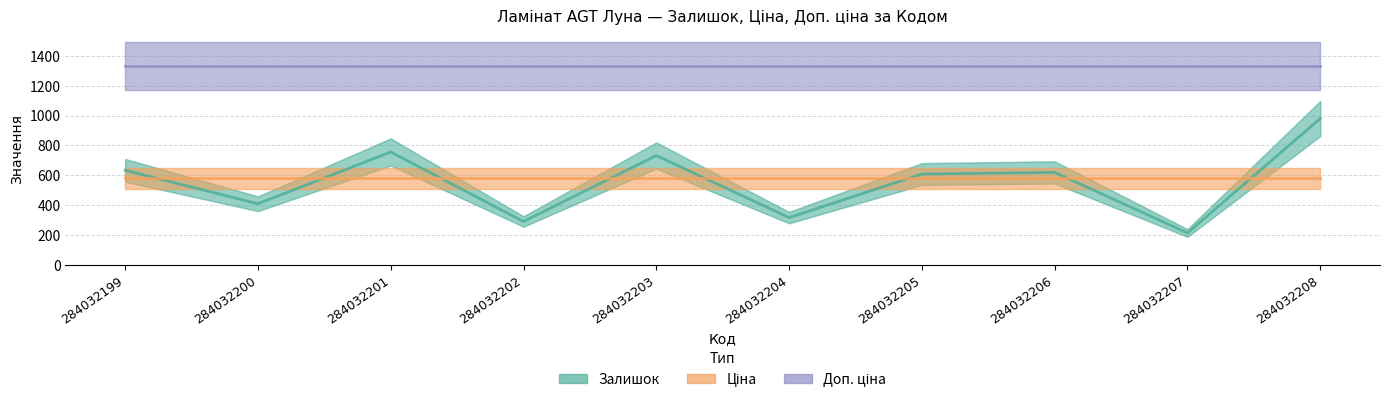

Which category has the lowest value across all series?

284032207